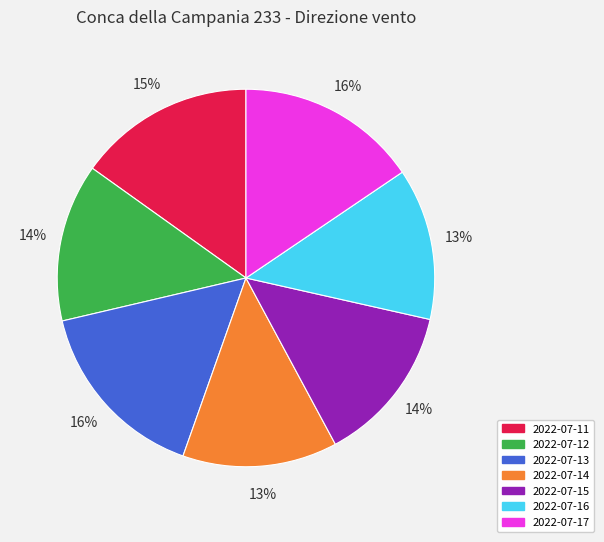

To the nearest percent, what is the difference between the 2022-07-17 and 2022-07-15 slice percentages?

2%